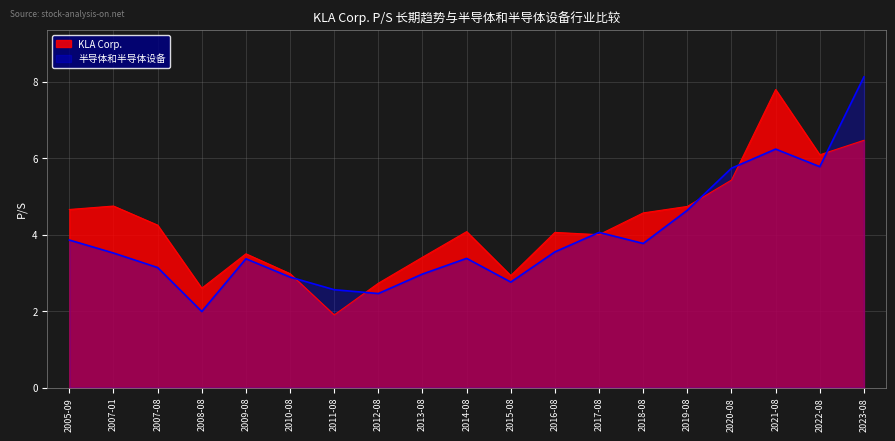

List the series in order of their overall mean, highest first.

KLA Corp., 半导体和半导体设备